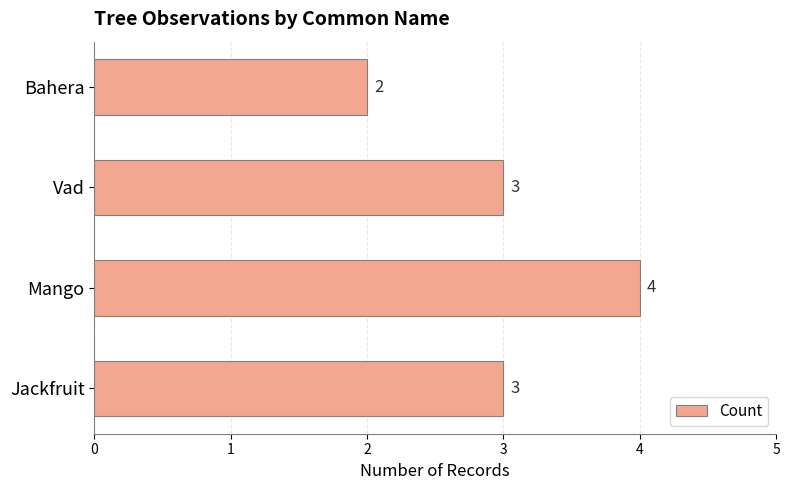

Reading top to bottom, extract all data points from this chart.

2	3	4	3